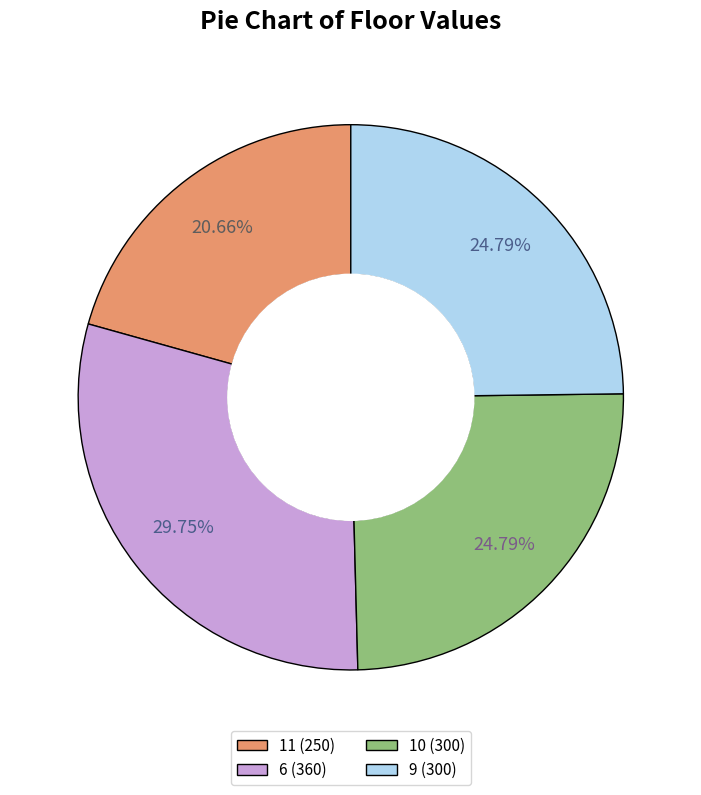

True or false: 9 accounts for 25% of the total.

True